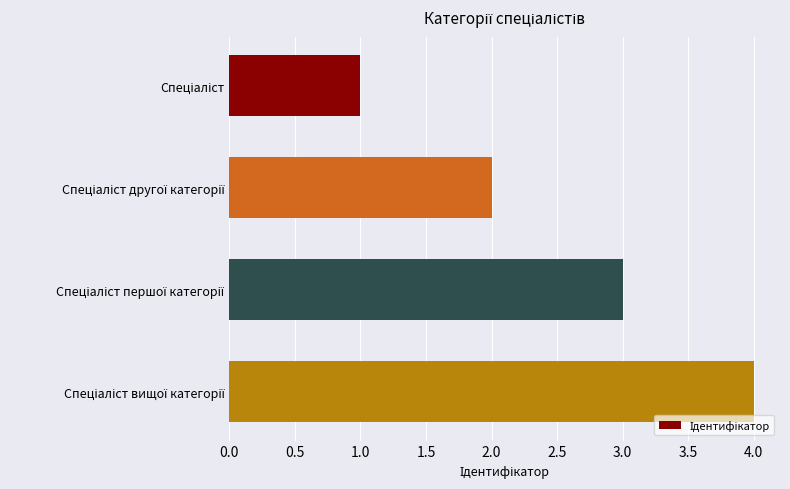

Count the number of data series in this chart.

1